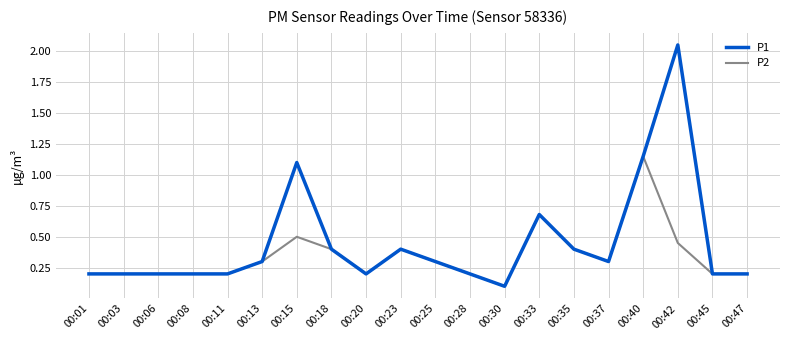

At which category is the sum across all series the highest?

00:42